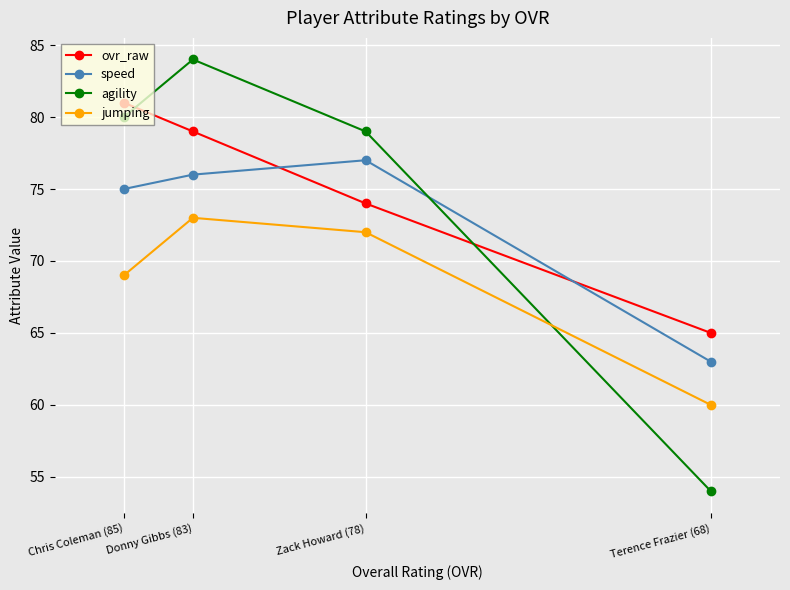

The agility series shows 27 at Terence Frazier (68). True or false?

False